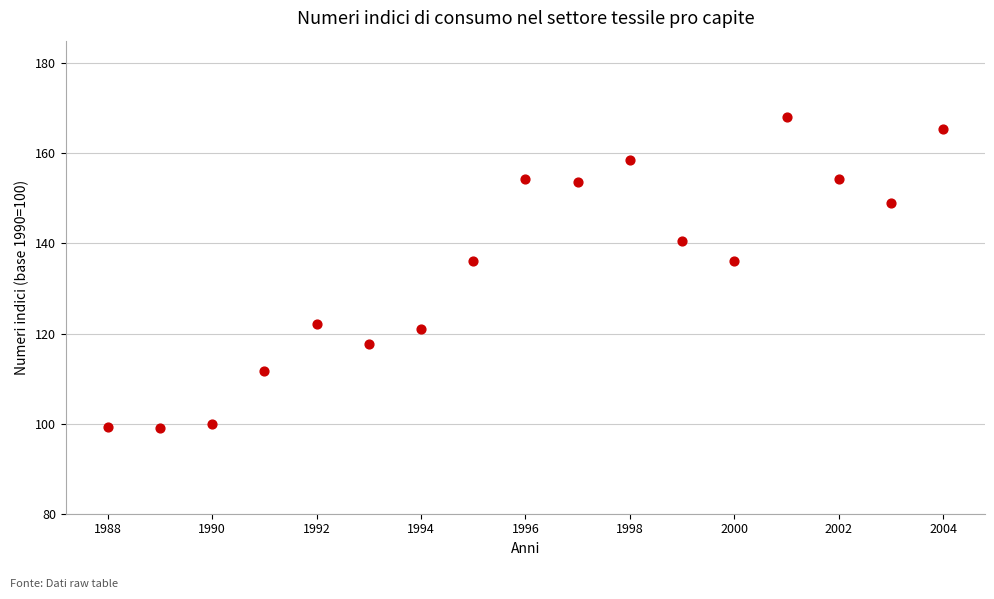

What is the range of X values (max minus min)?

16.0